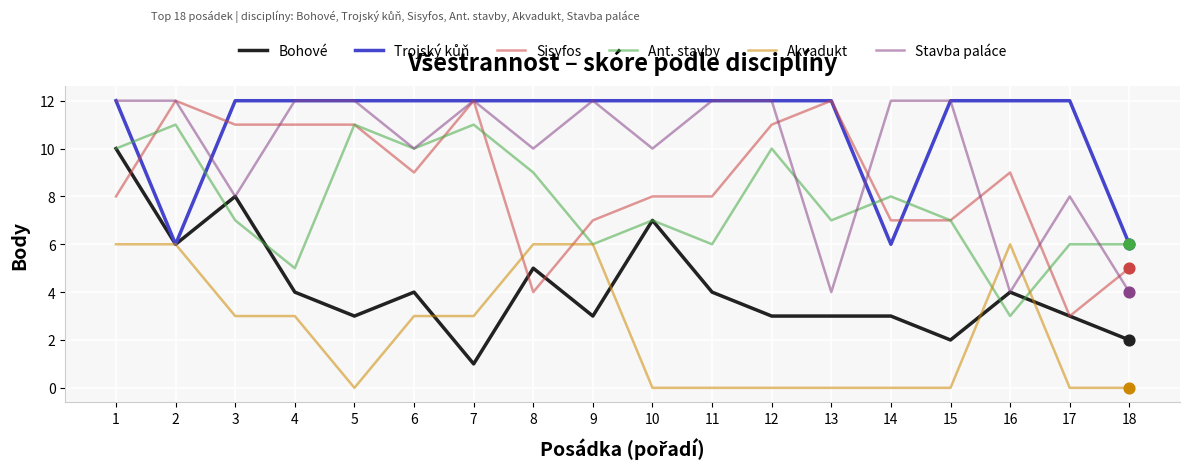

Is the value of Stavba paláce at 18 greater than the value of Akvadukt at 9?

No